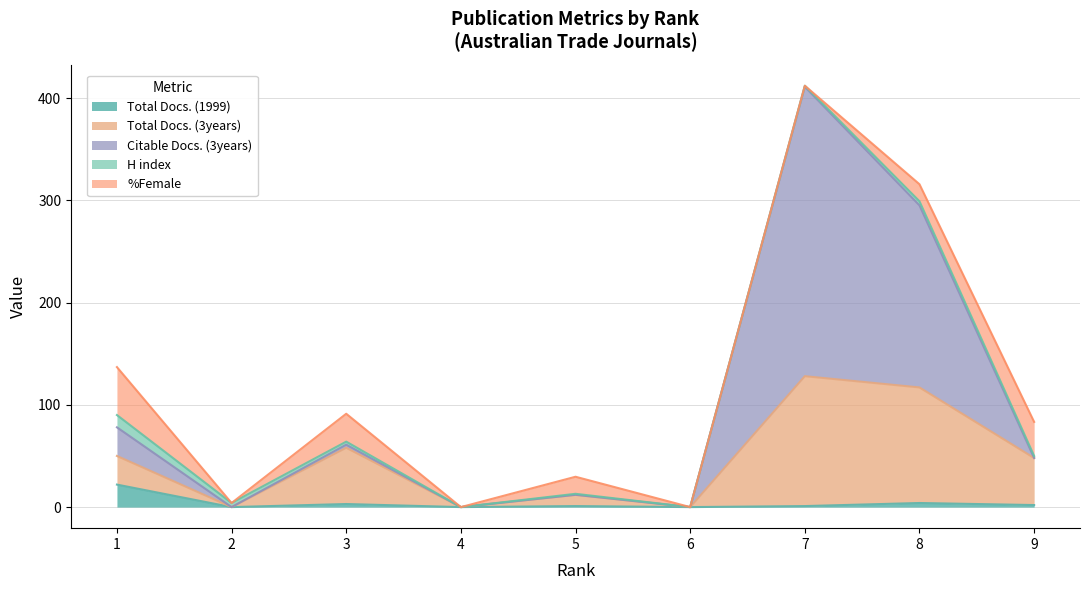

Is it true that Total Docs. (1999) equals 2 at 3?

False